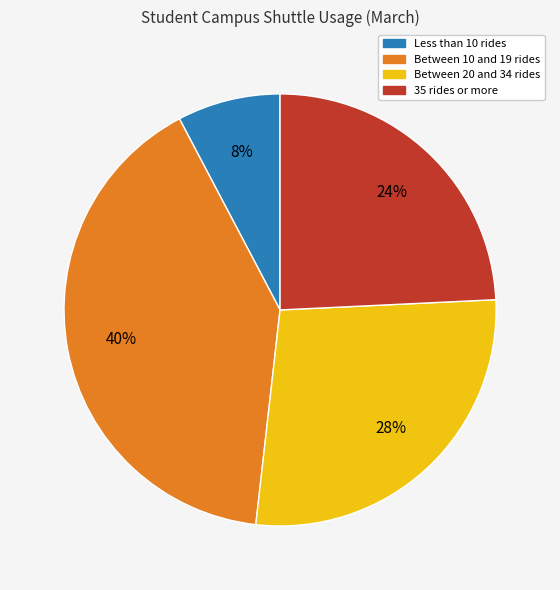

Between Between 10 and 19 rides and Less than 10 rides, which is larger?

Between 10 and 19 rides